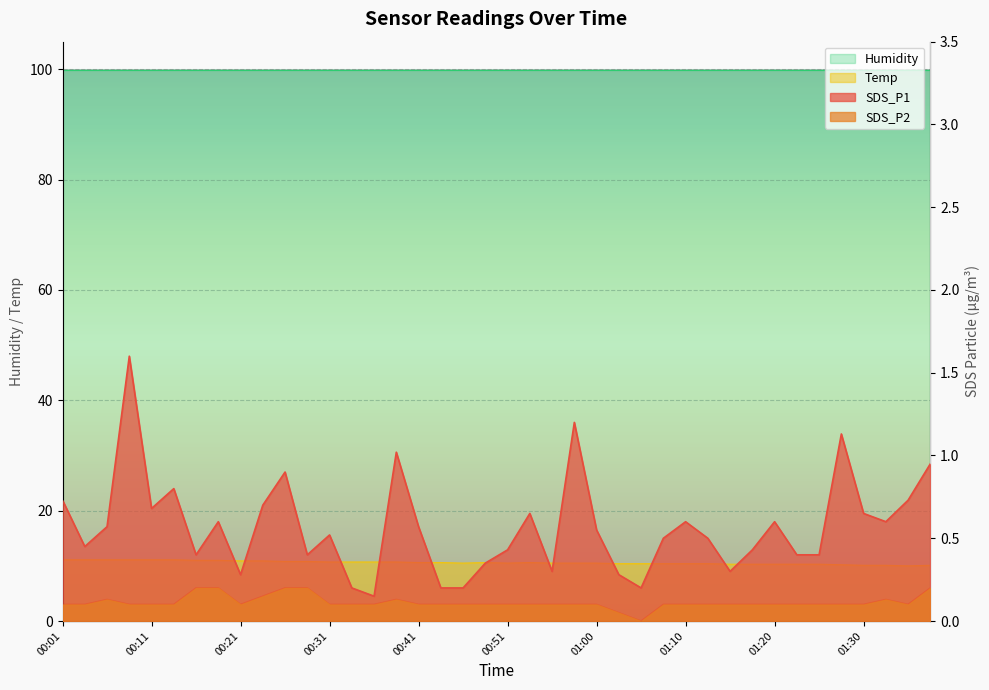

The SDS_P1 series shows 1.2 at 01:35. True or false?

False